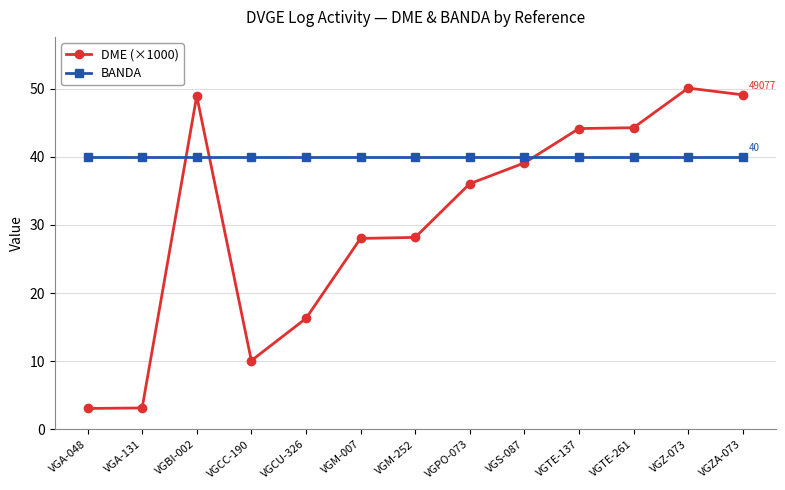

What is the minimum value for DME (×1000)?

3.1